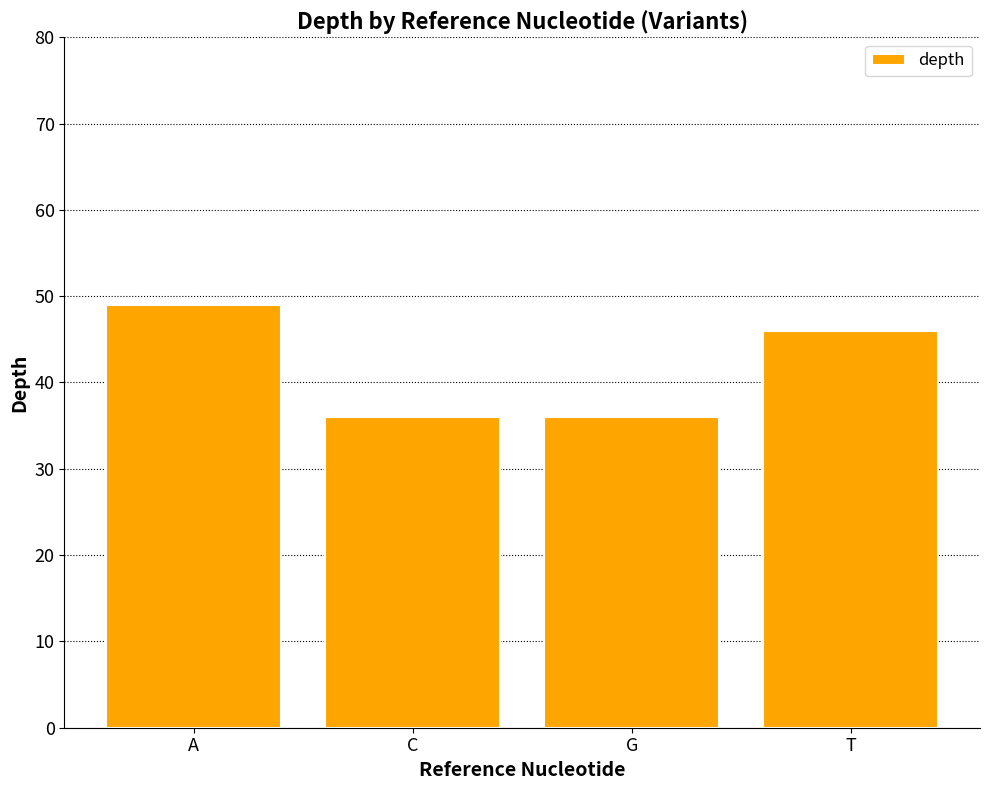

Count the values in the range 36 to 49.

4